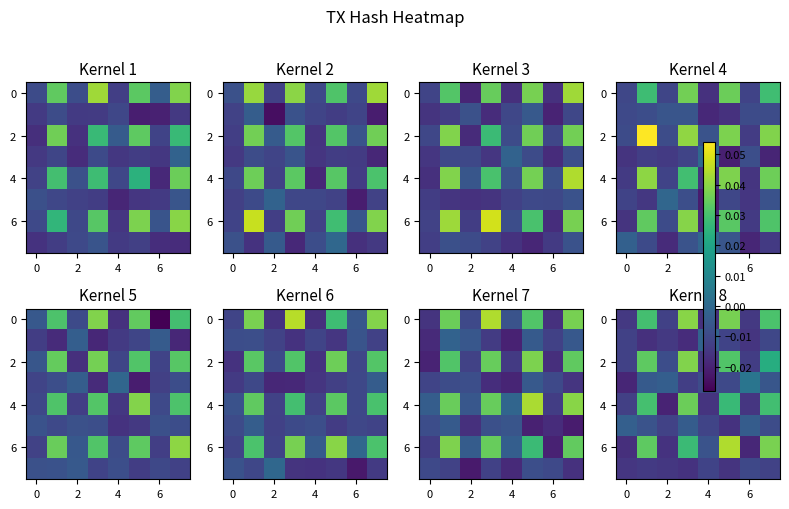

Count the number of data series in this chart.

8